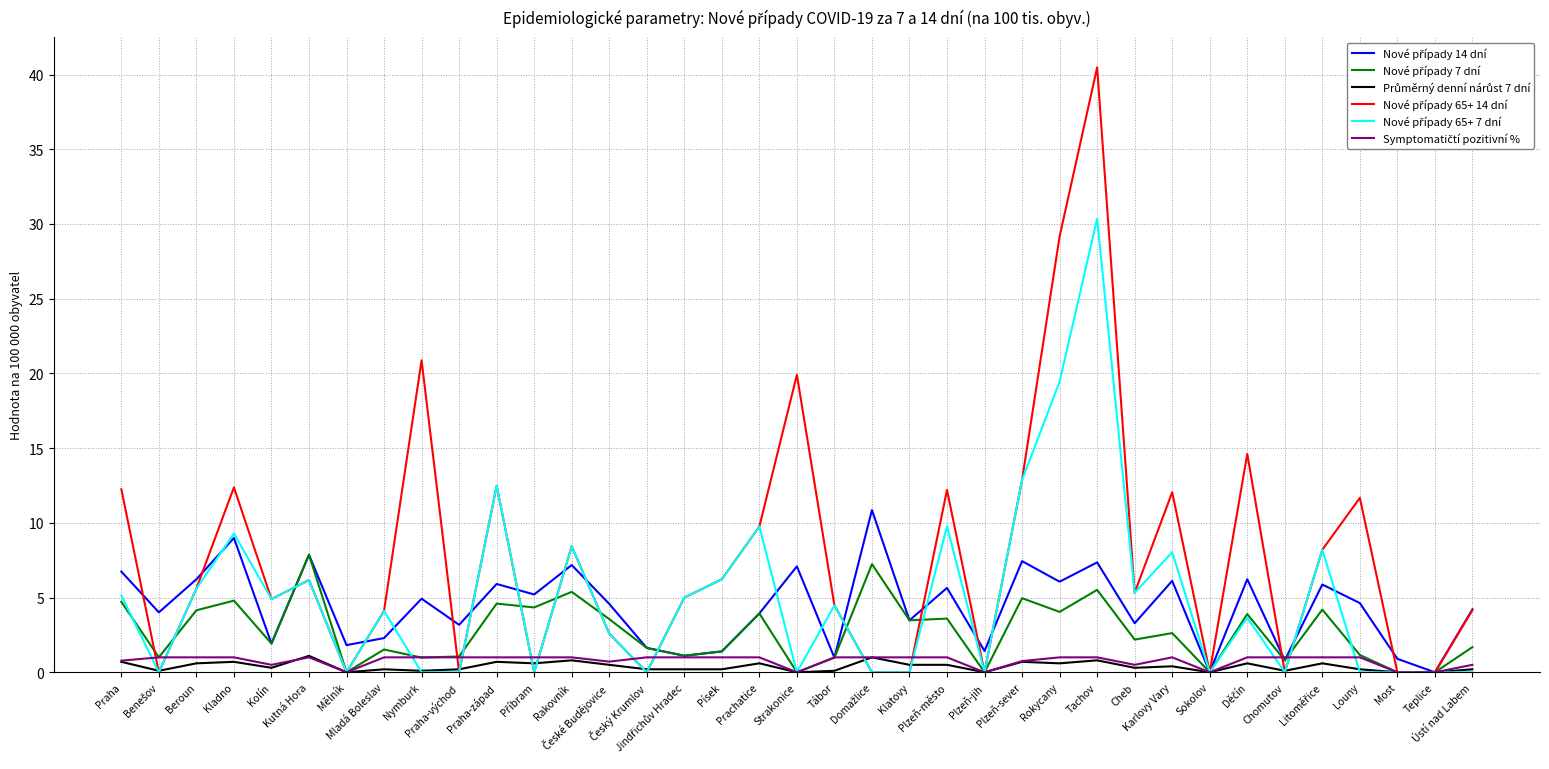

How many lines are shown in the chart?

6